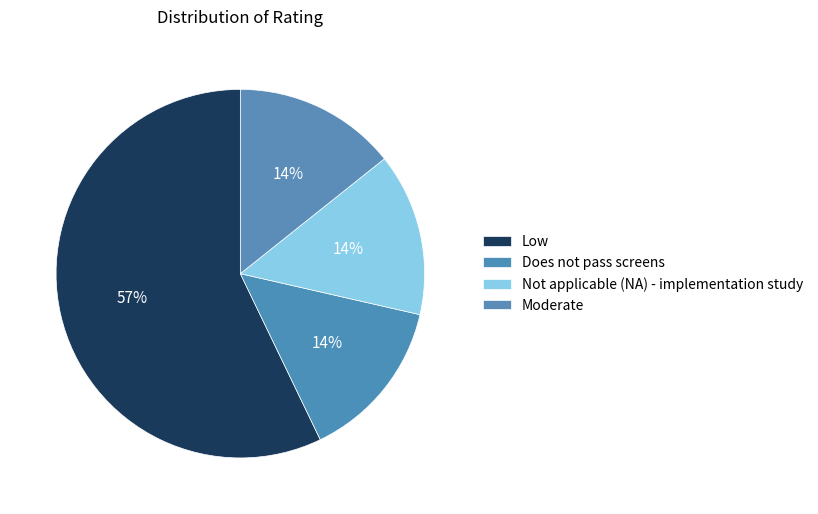

Does Low represent more than half of the total?

Yes